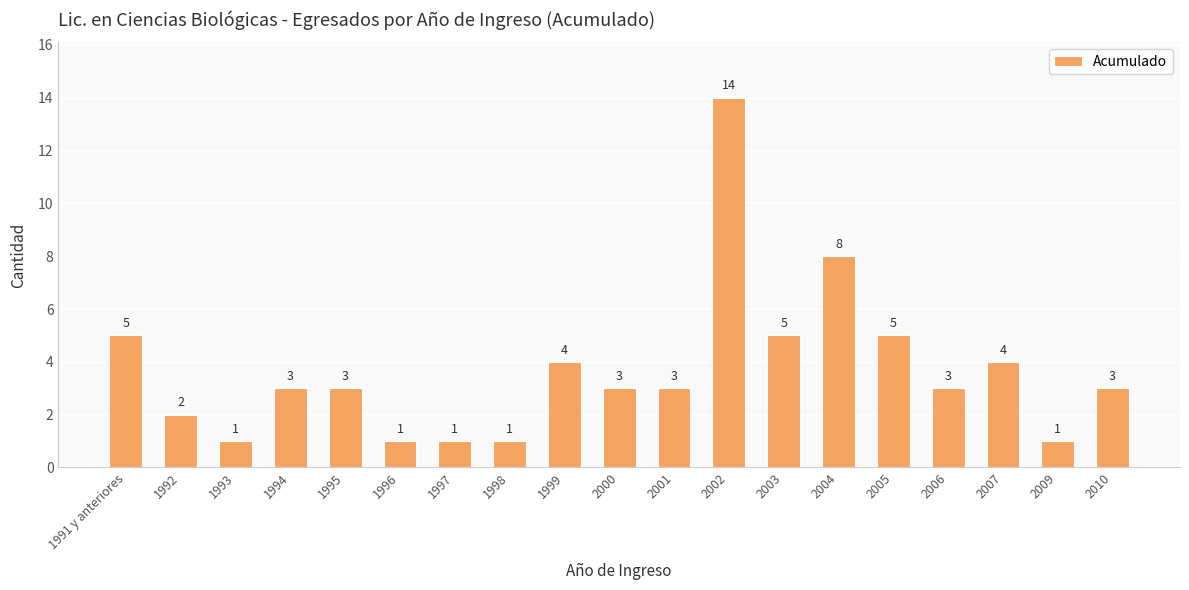

The chart shows a value of 1 at 2007. True or false?

False